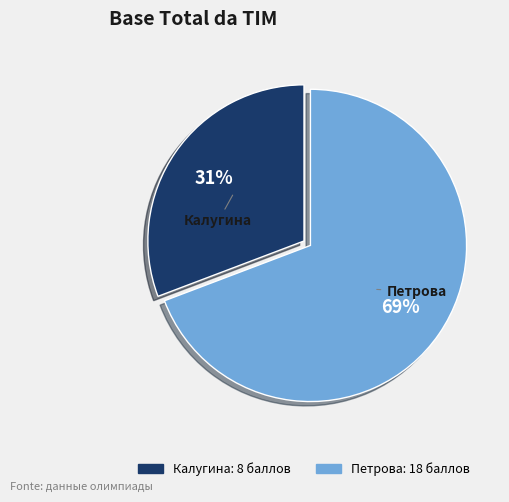

Approximately how many times larger is the value at Калугина compared to Петрова?

0.4